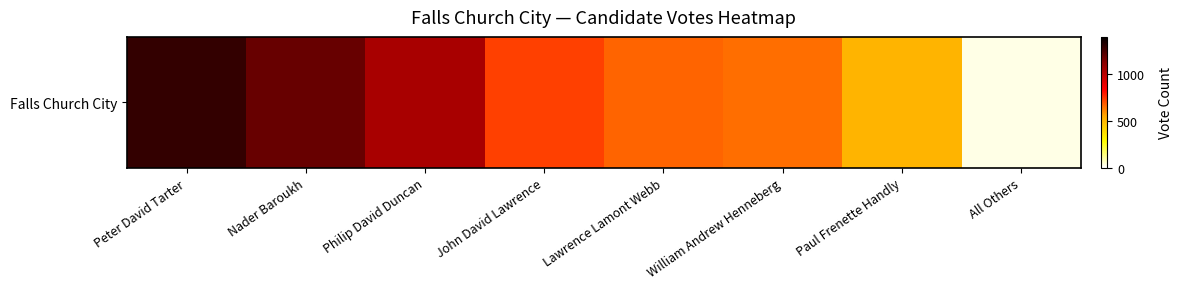

How many values exceed 732?

3